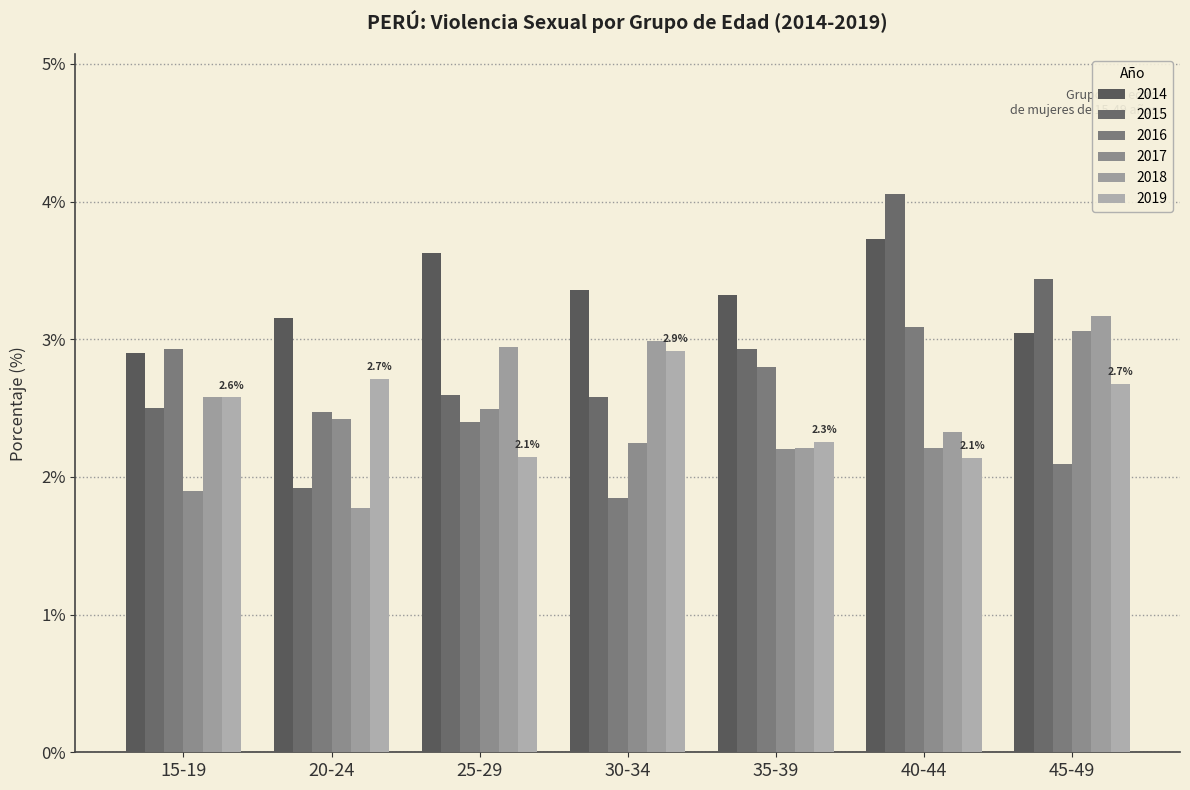

Which category has the highest value in the 2019 series?

30-34